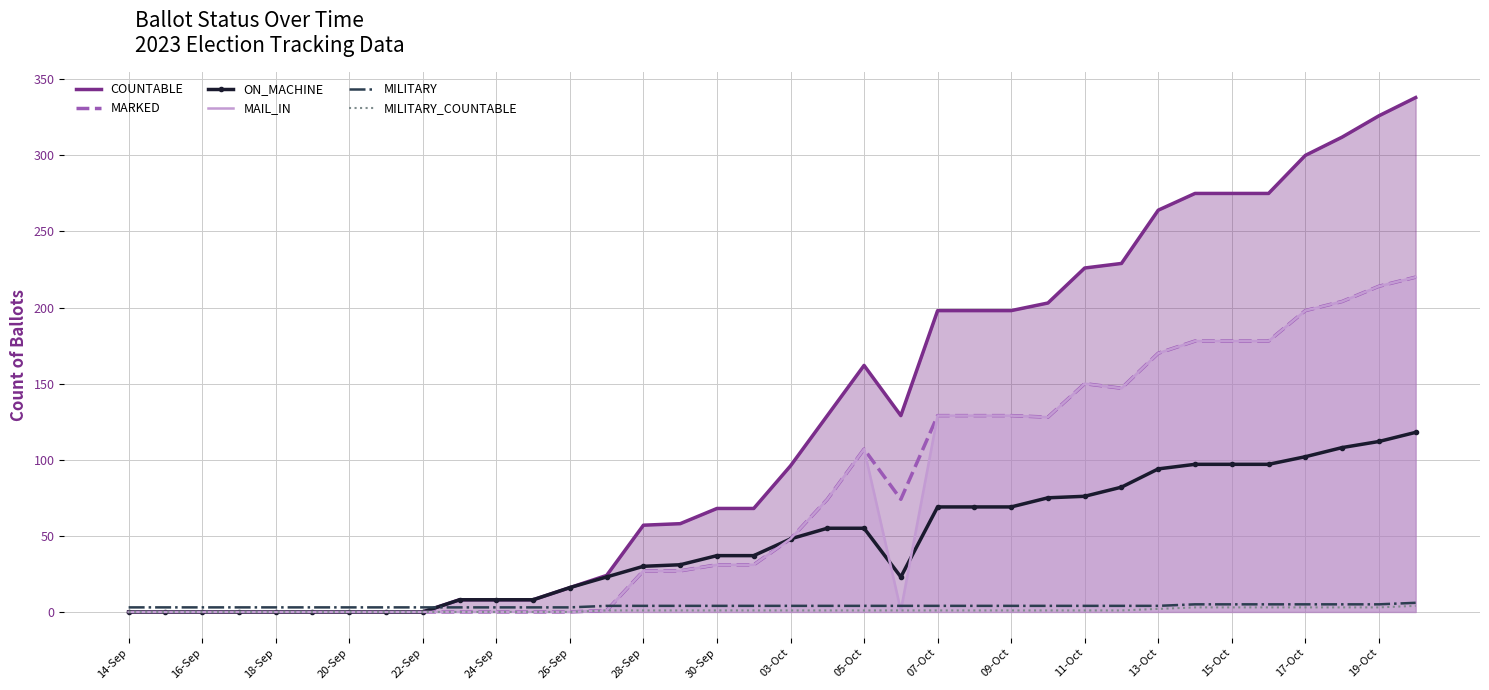

What are all the series names shown in the legend?

COUNTABLE, MARKED, ON_MACHINE, MAIL_IN, MILITARY, MILITARY_COUNTABLE